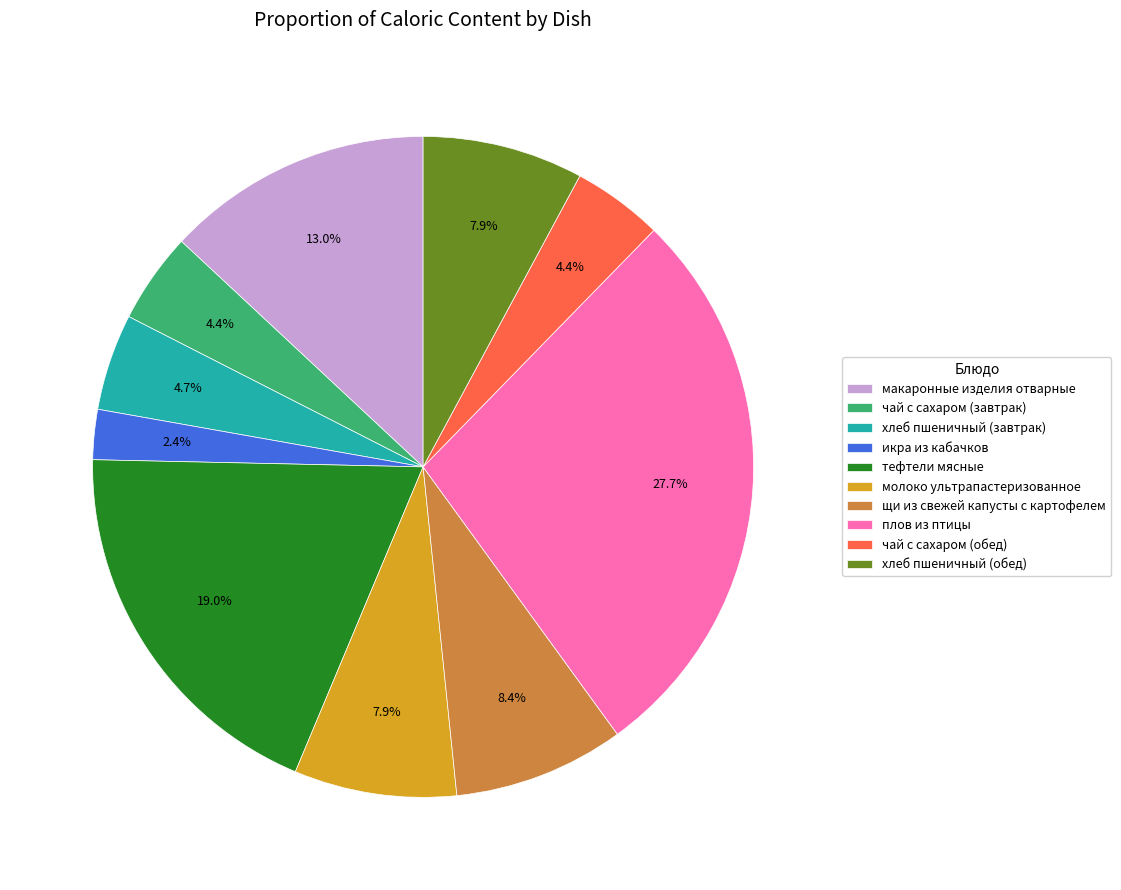

What is the largest slice in the pie chart?

плов из птицы